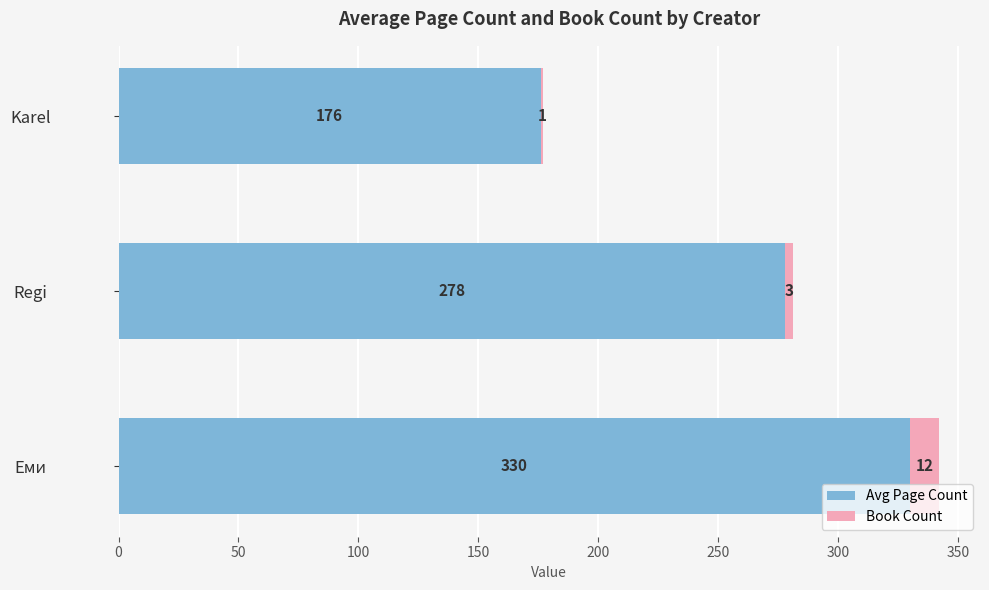

What value does the Avg Page Count series have at Еми?

330